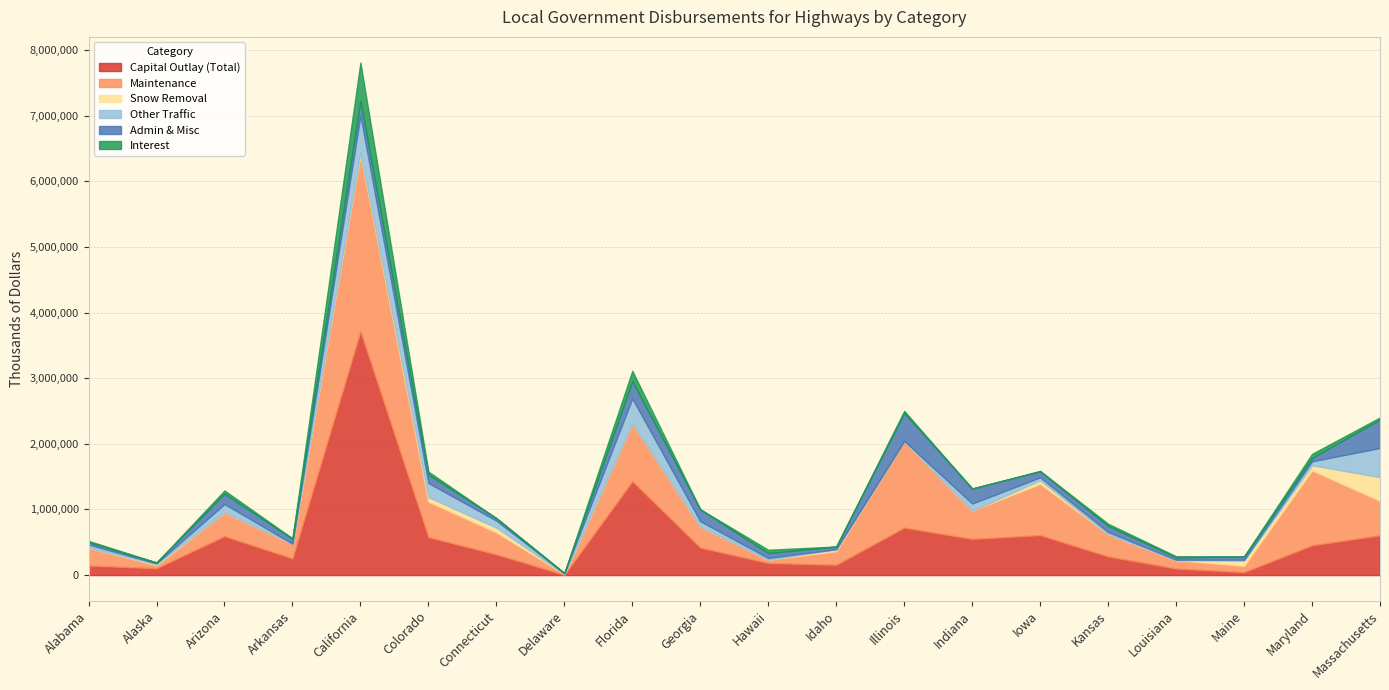

Where does the Maintenance series first go above 339870?

Arizona